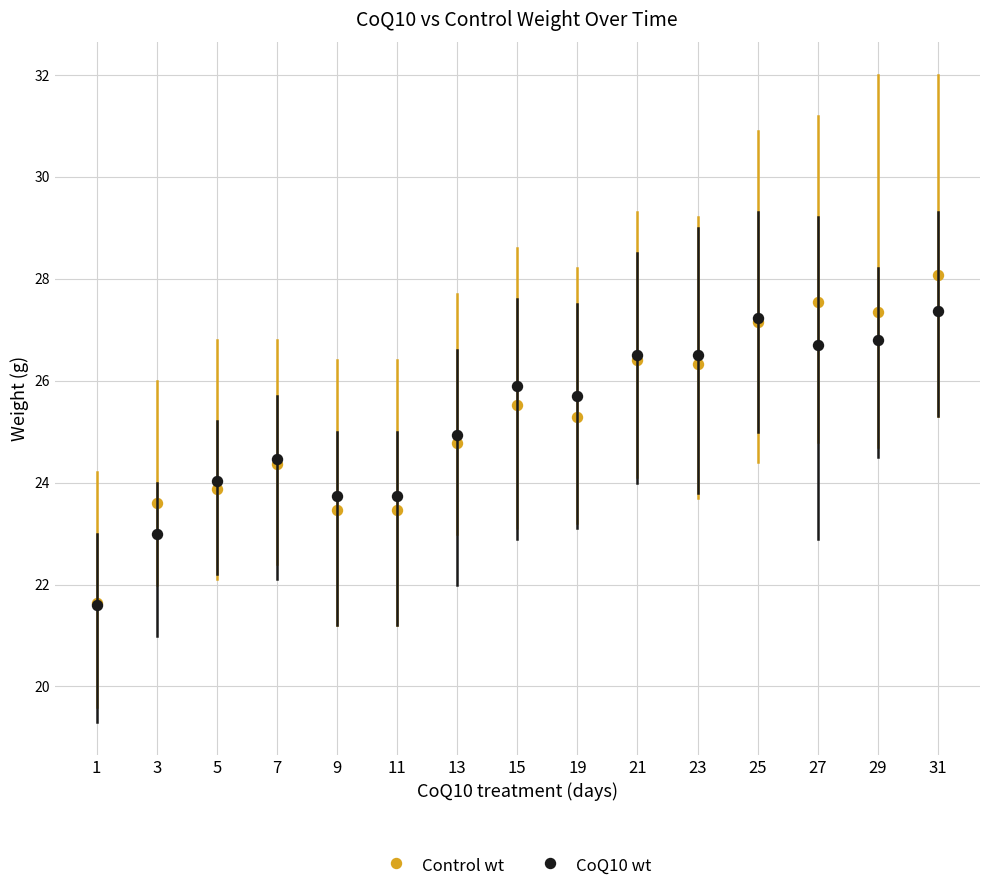

What is the total value across all series at 21?

52.9